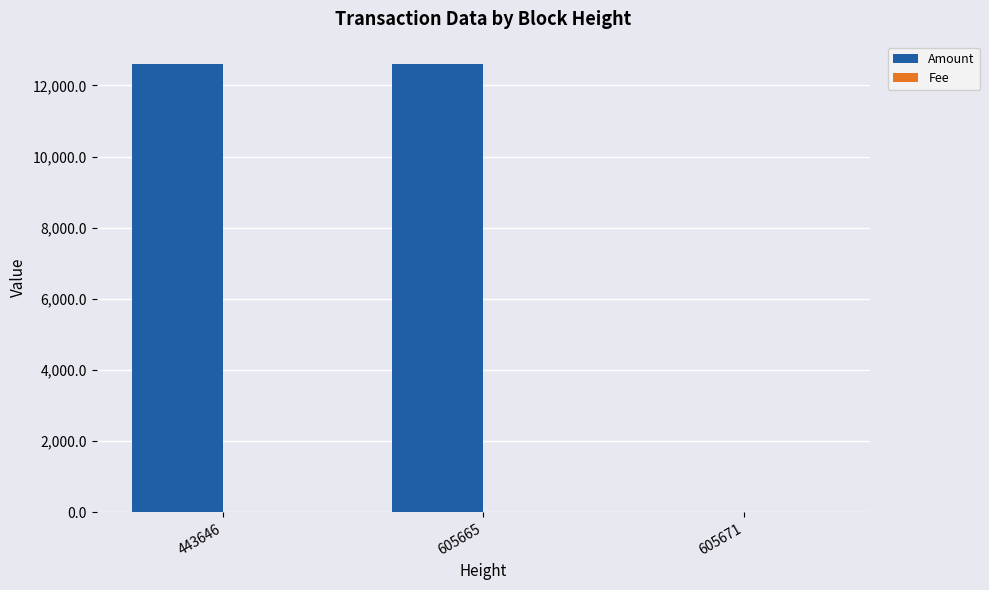

What is the highest value of the Amount series?

12600.0